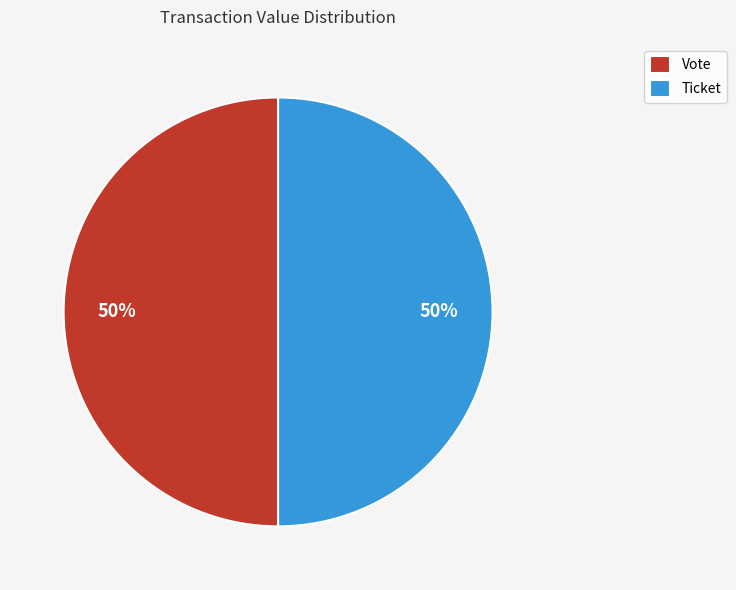

The Ticket slice represents 43% of the pie. True or false?

False